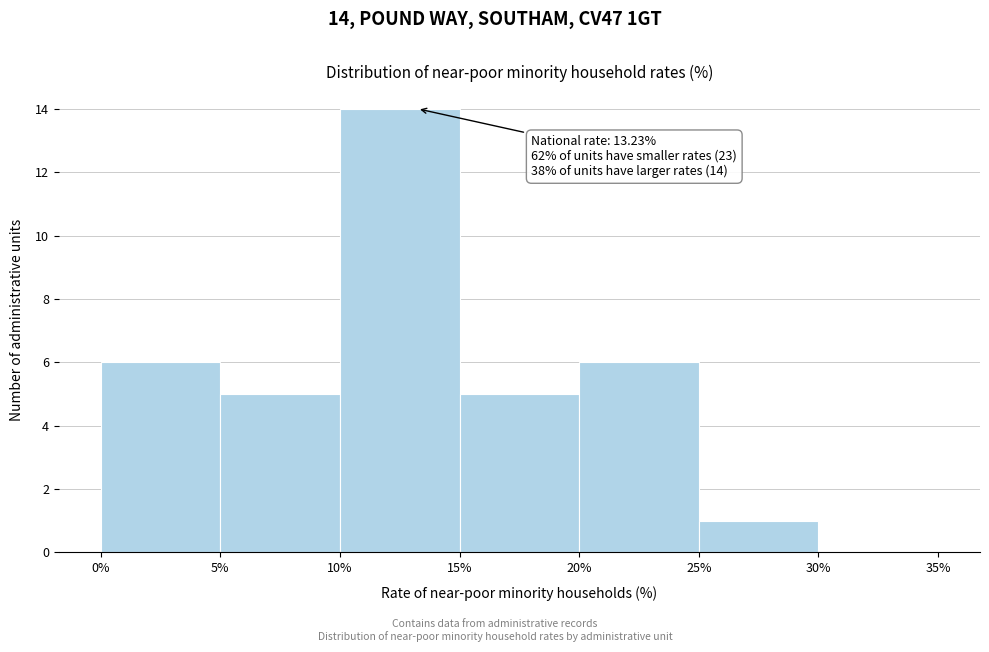

Which range on the x-axis has the tallest bar?

10% to 15%